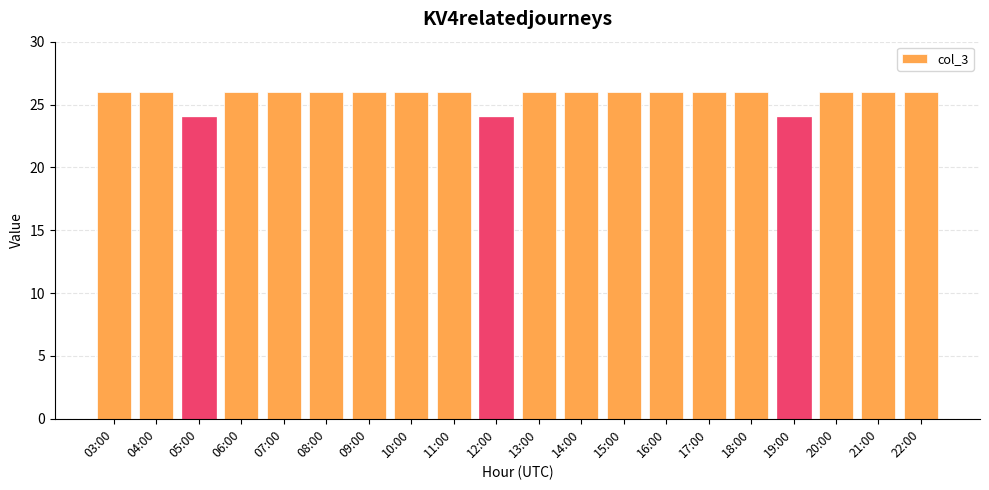

What is the sum of all values?

514